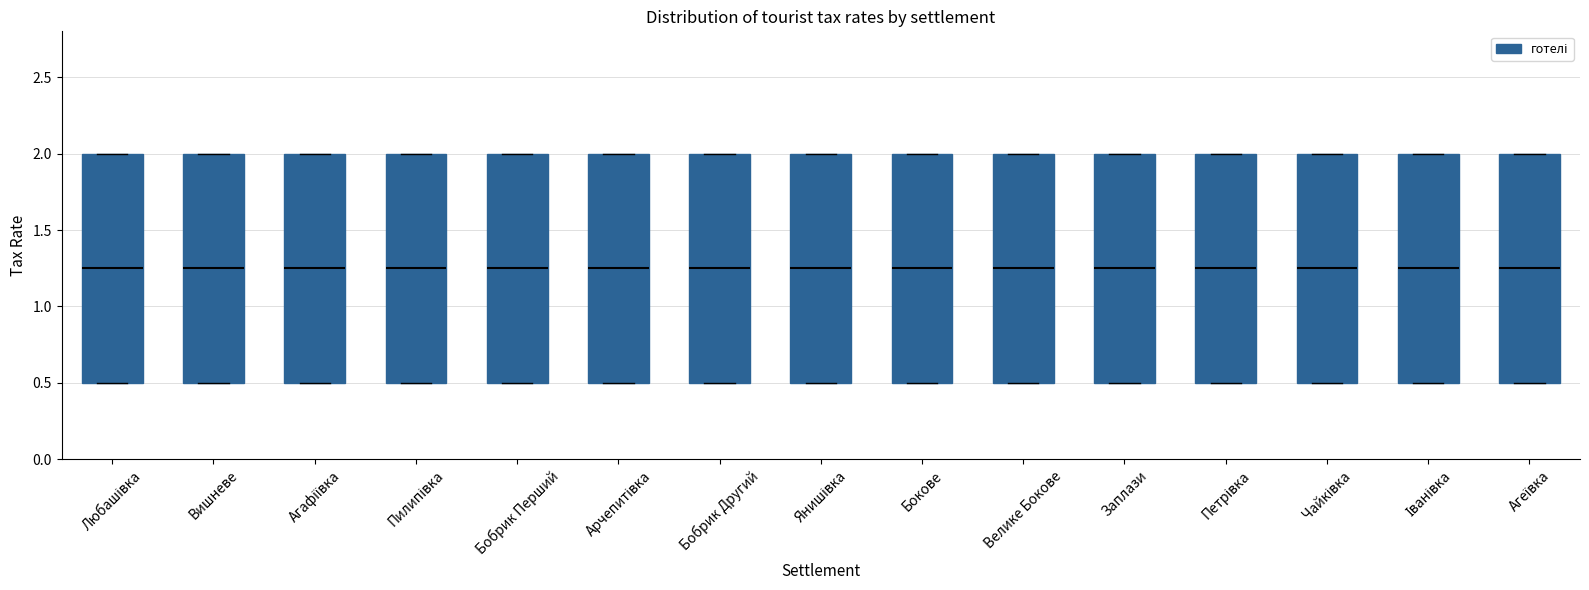

Where is the upper edge of the box for Бобрик Другий on the y-axis? The values are not printed on the chart, so give them approximately, as read against the axis.

2.00